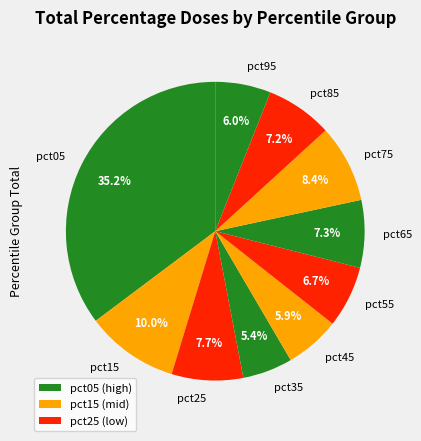

How many slices are in this pie chart?

10